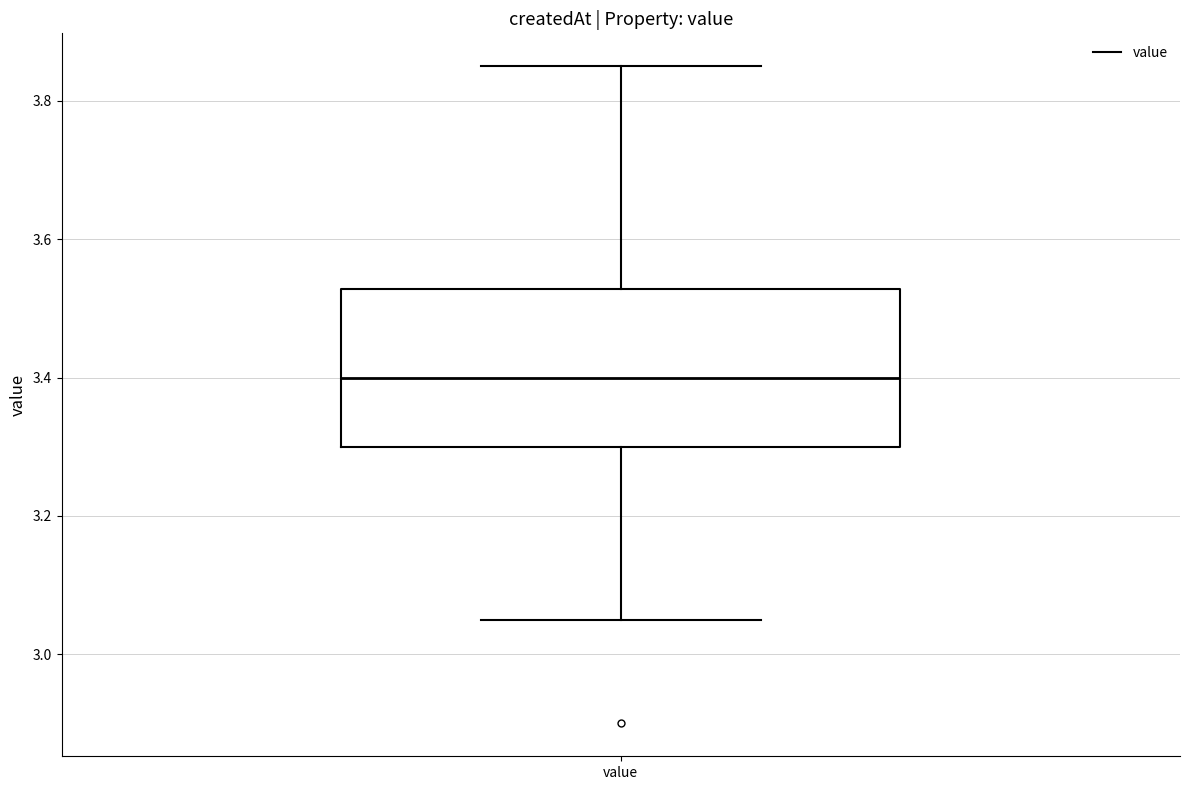

Where does the upper whisker of the box for value end on the y-axis? The values are not printed on the chart, so give them approximately, as read against the axis.

3.86